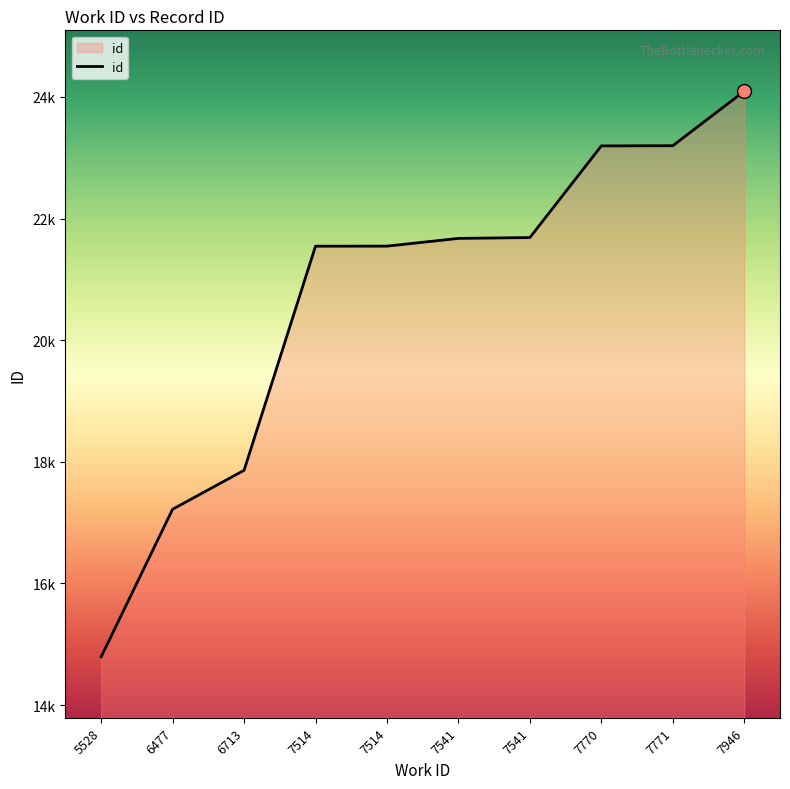

Does the chart display data point markers on the line(s)?

No